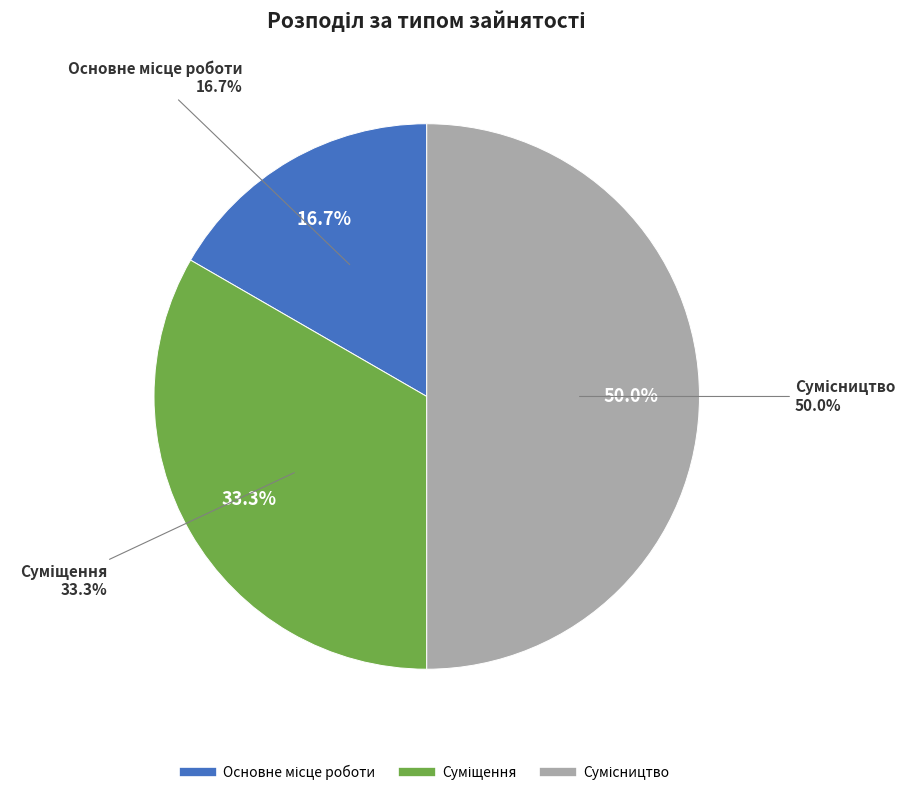

Rank the categories by value from lowest to highest.

Основне місце роботи, Суміщення, Сумісництво